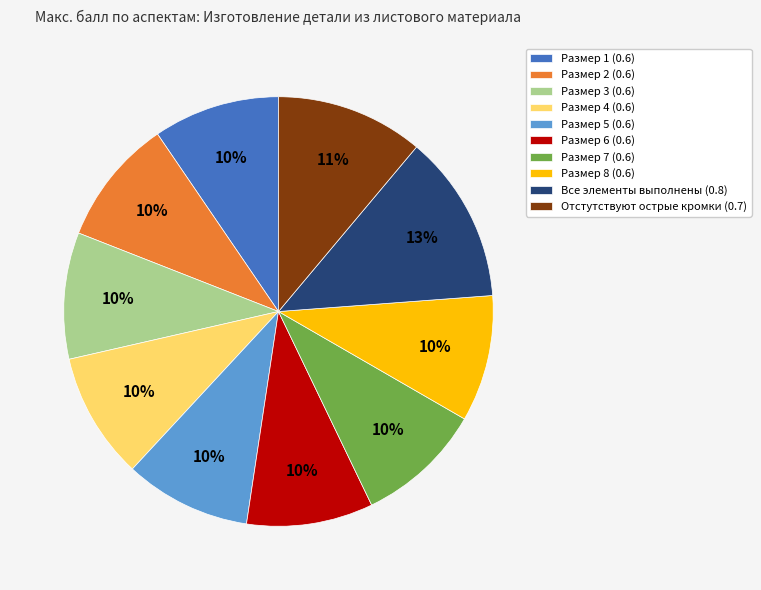

Does Отстутствуют острые кромки account for over 50% of the chart?

No